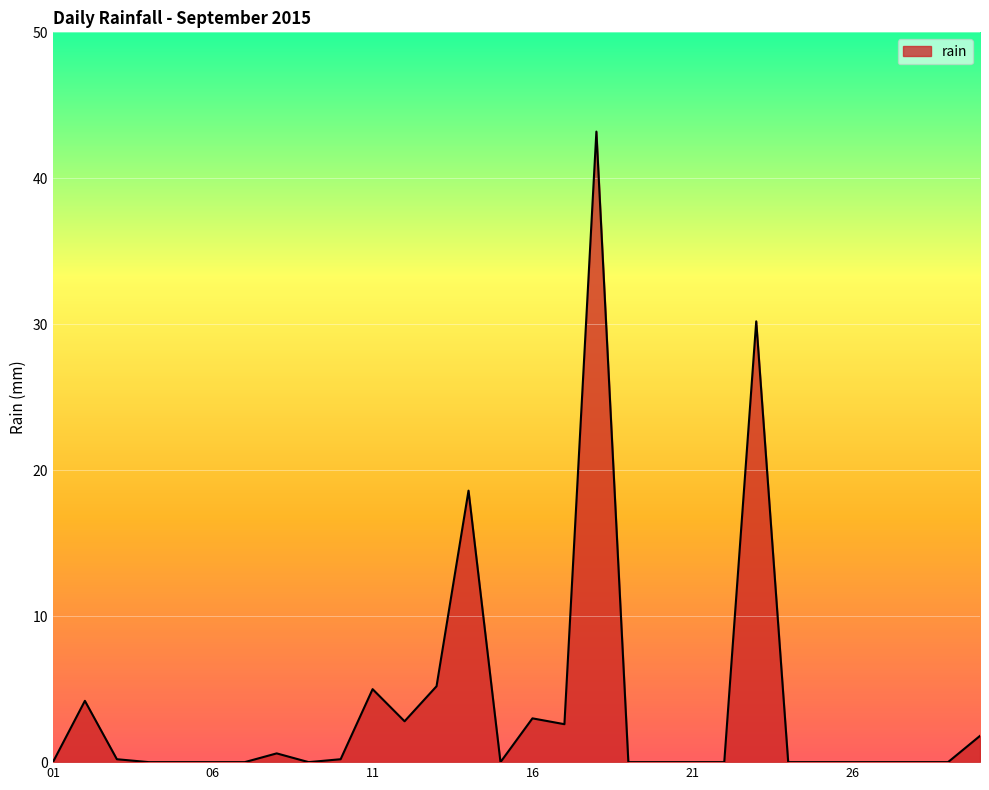

What is the greatest value displayed?

43.2